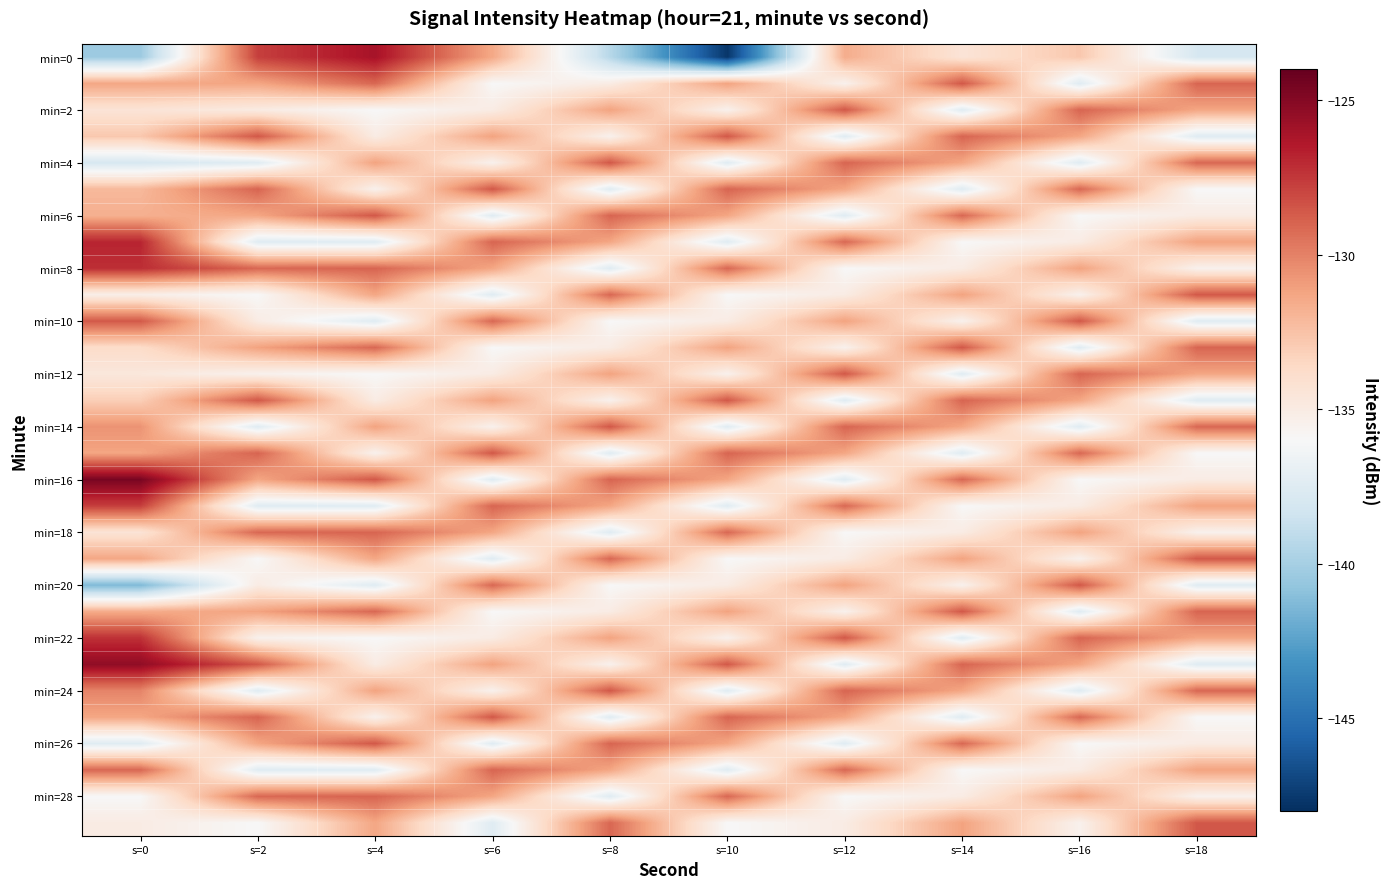

Which series has the largest range (max minus min)?

min=0